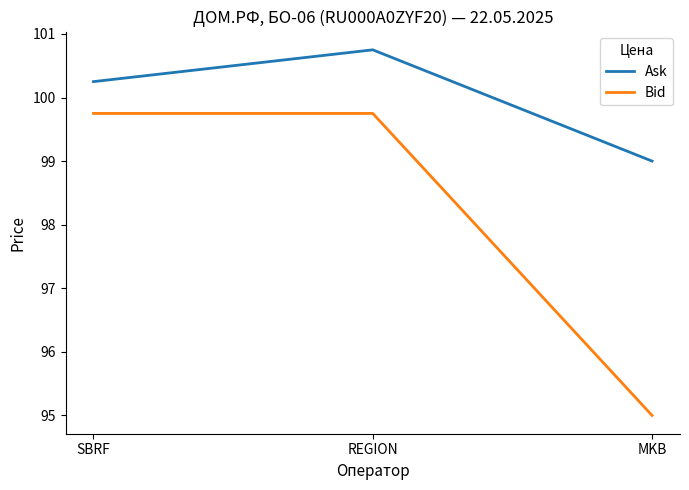

What position from the right is MKB?

1